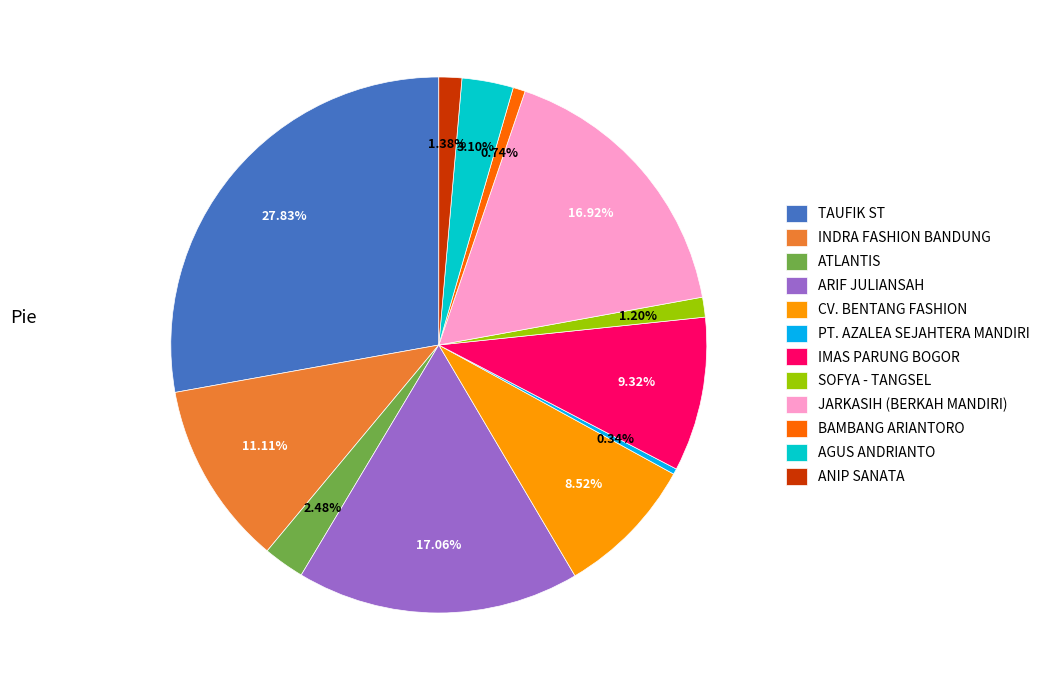

Approximately how many times larger is the value at SOFYA - TANGSEL compared to PT. AZALEA SEJAHTERA MANDIRI?

3.5